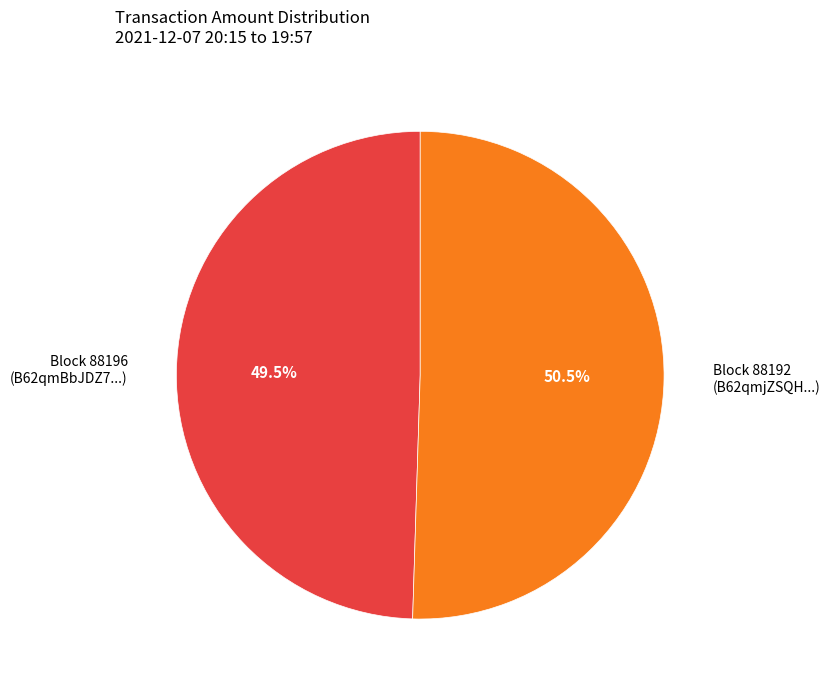

Is there any slice that represents more than half of the pie?

Yes